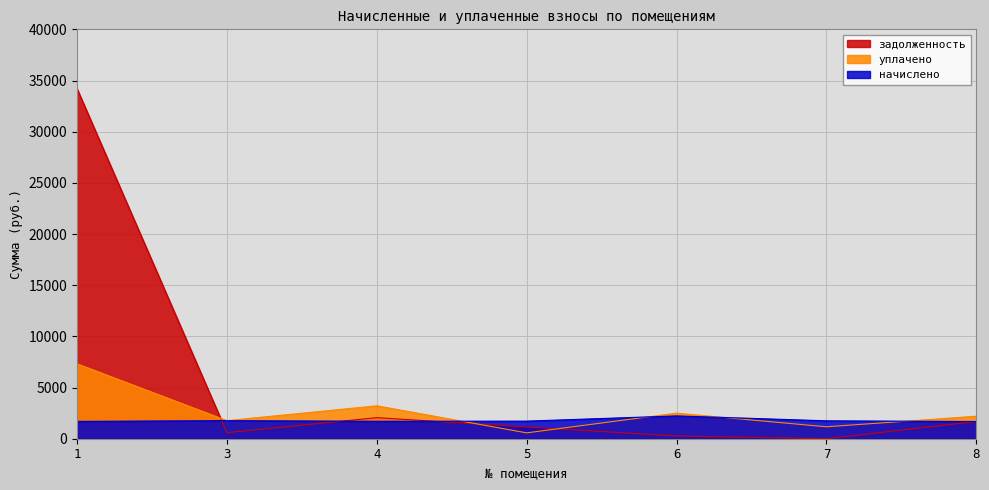

What is the difference between the maximum and minimum values in the задолженность series?

34202.4